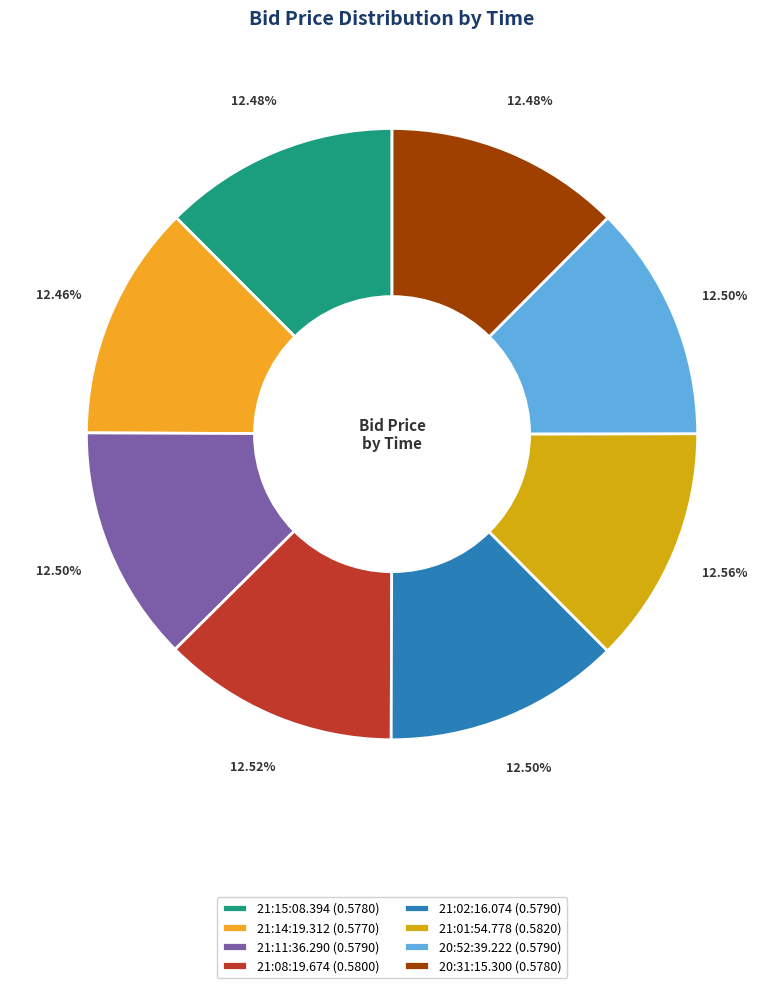

Is there any slice that represents more than half of the pie?

No